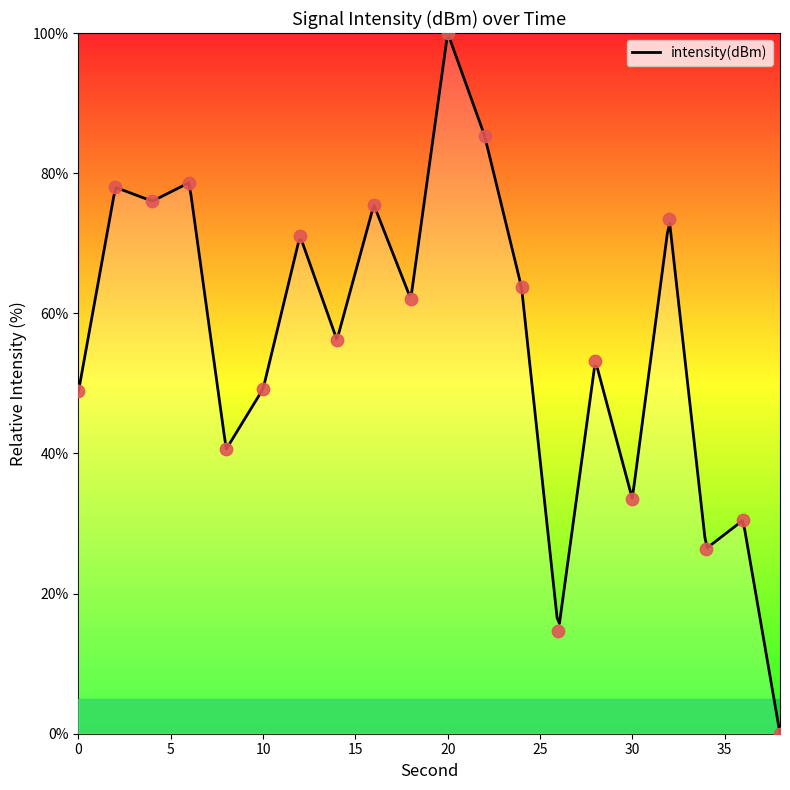

Which has a higher value, 22 or 2?

22